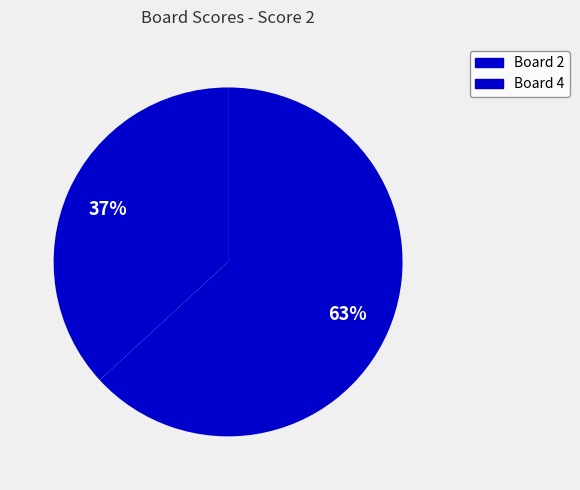

How many segments does this pie chart have?

2